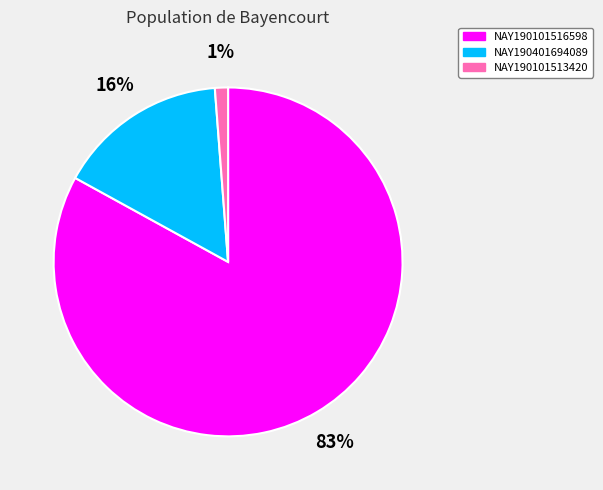

What is the majority slice?

NAY190101516598